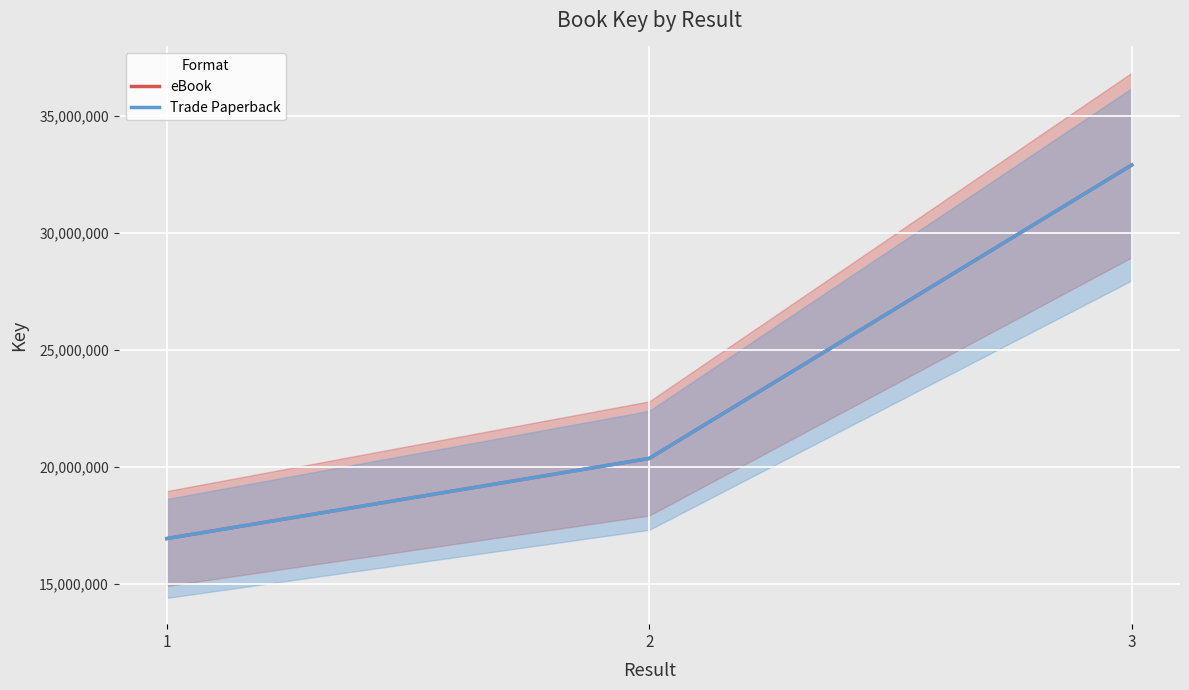

Where does the Trade Paperback series first go above 20355962?

3